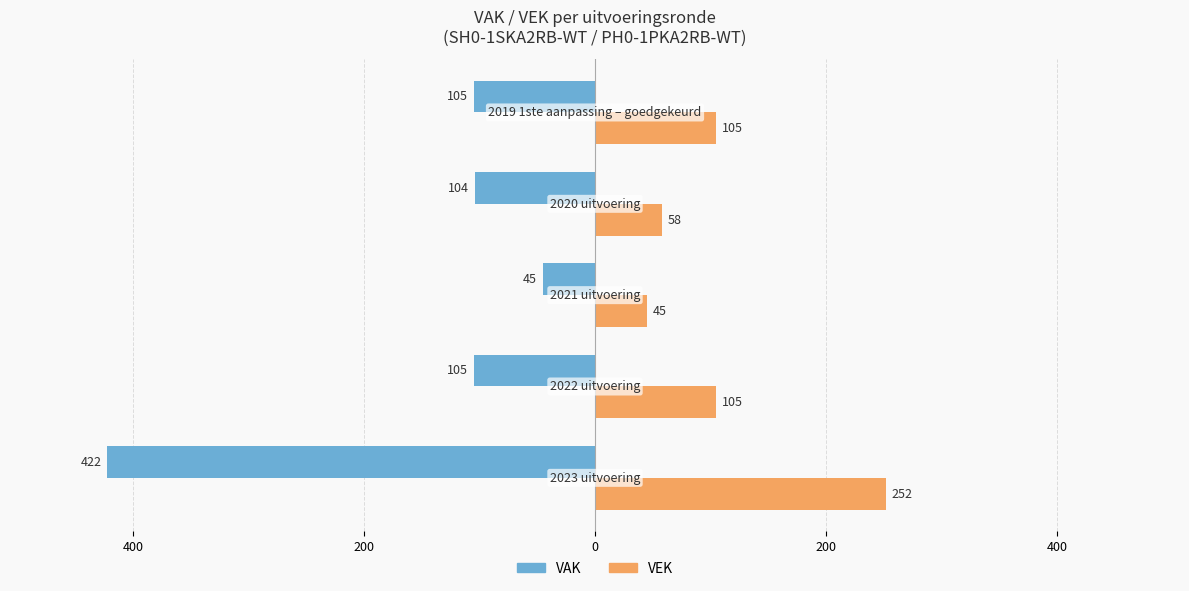

What are all the series names shown in the legend?

VAK, VEK